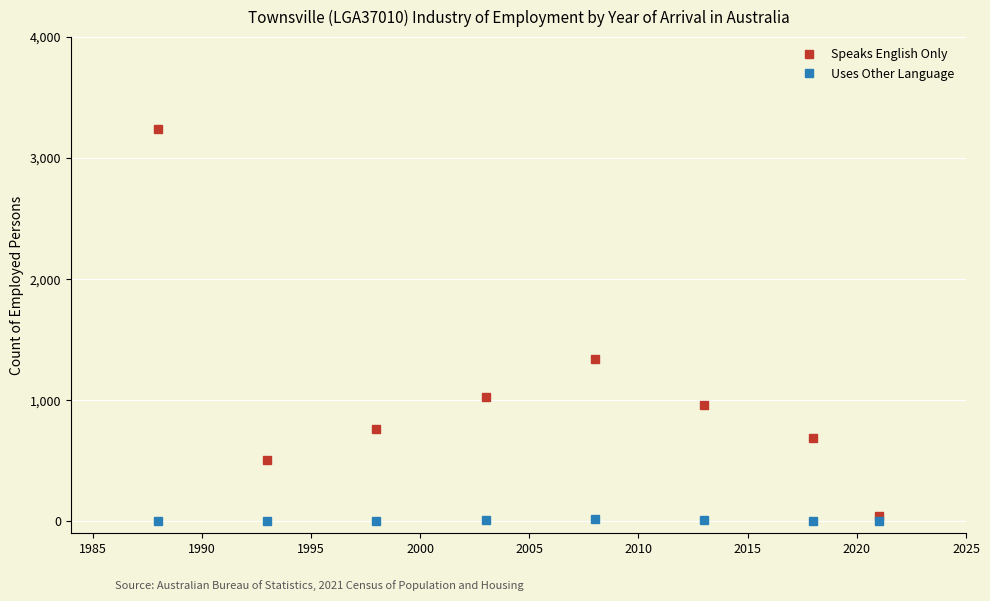

List the series in order of their peak value, highest first.

Speaks English Only, Uses Other Language